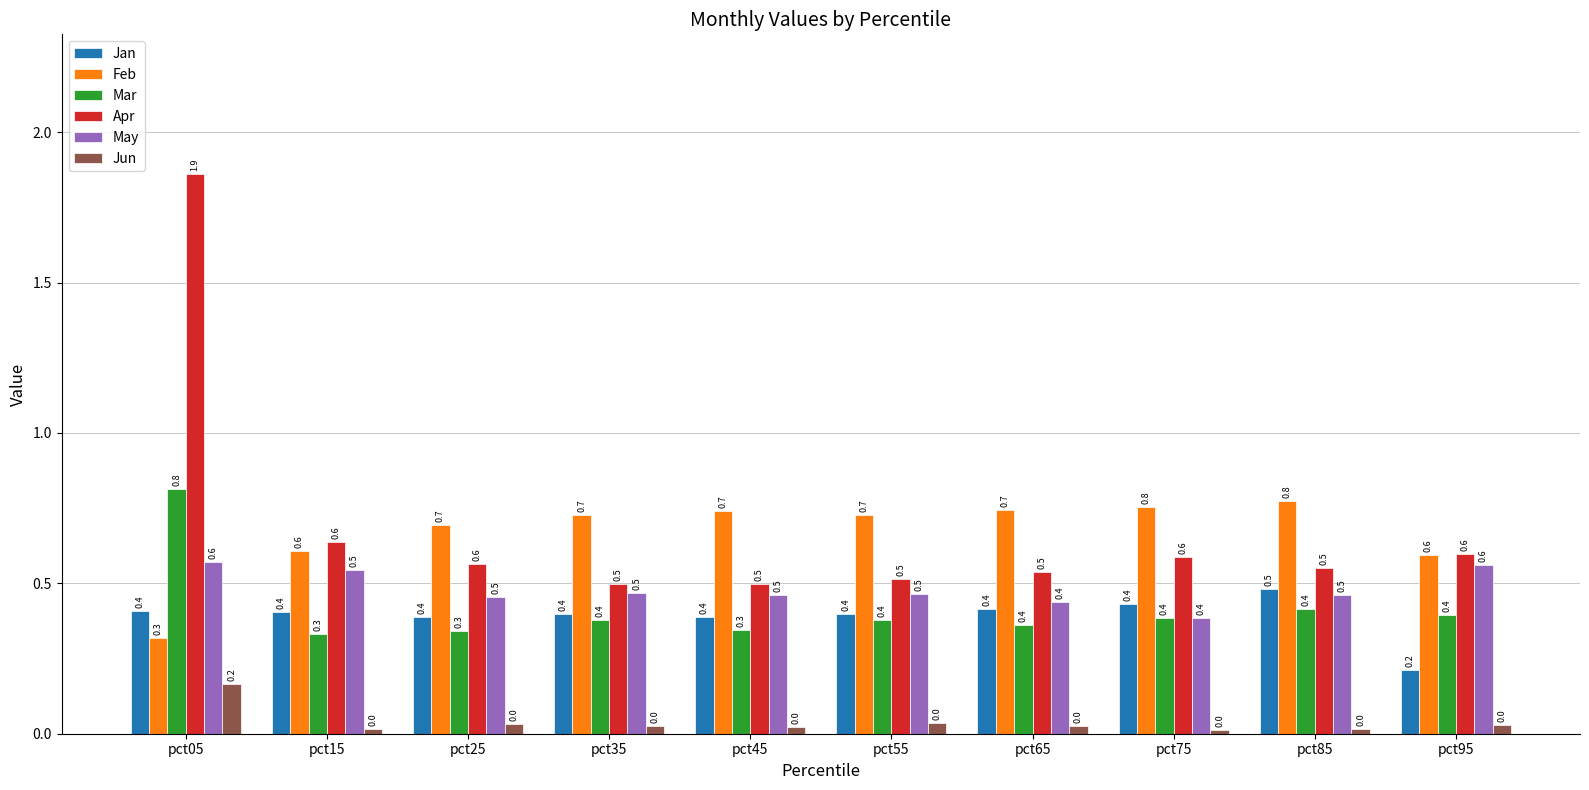

What is the maximum value for Jan?

0.5